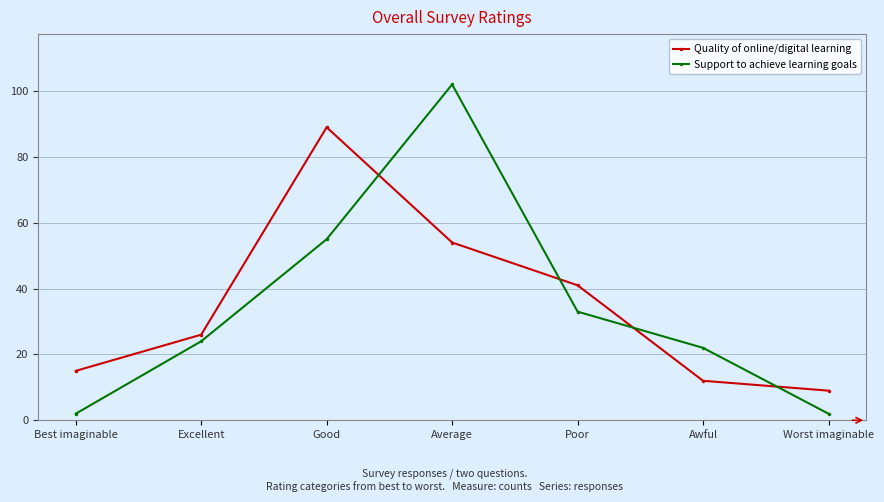

How many lines are shown in the chart?

2